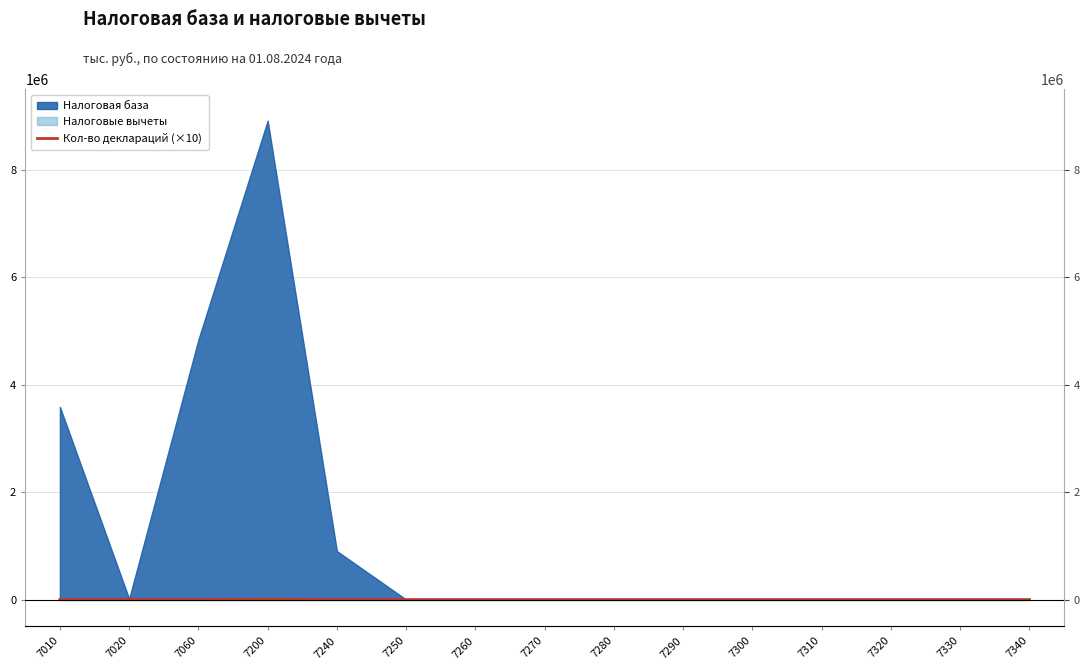

The chart shows a value of 452 at 7010. True or false?

False